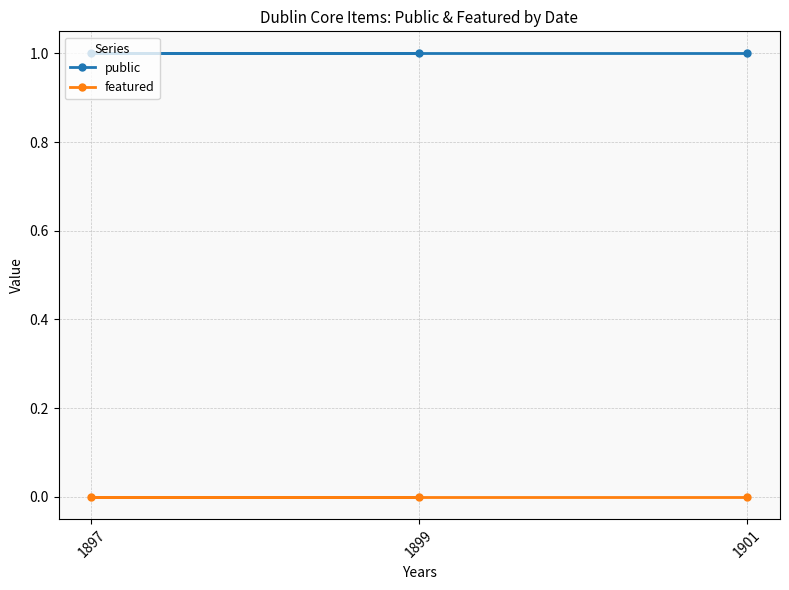

What is the maximum value for public?

1